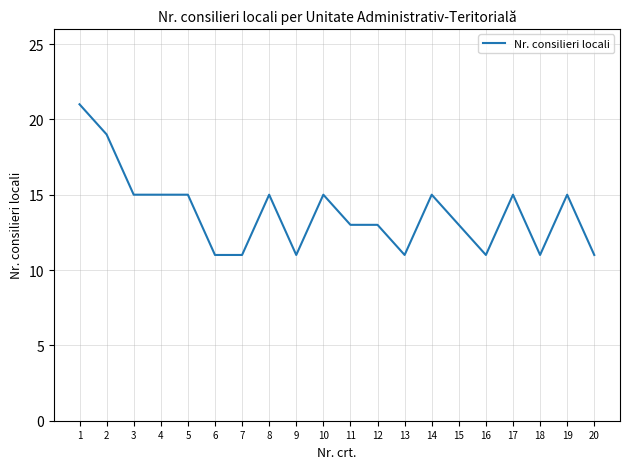

What is the difference between the values at 7 and 4?

4